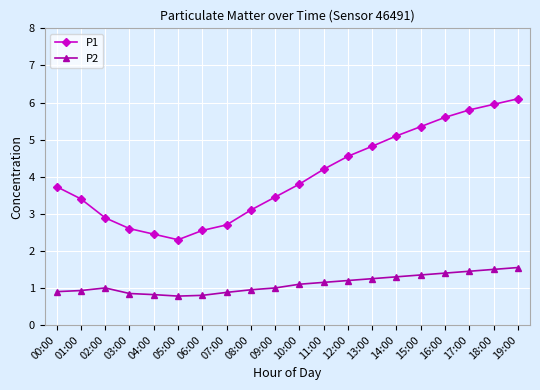

Where does the P1 series first go above 3?

00:00